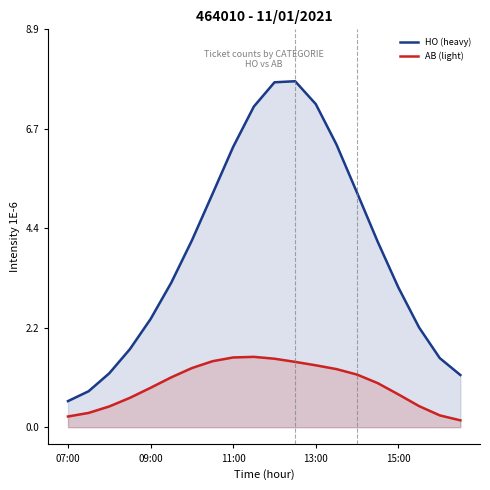

True or false: AB (light) and HO (heavy) cross at least once.

False